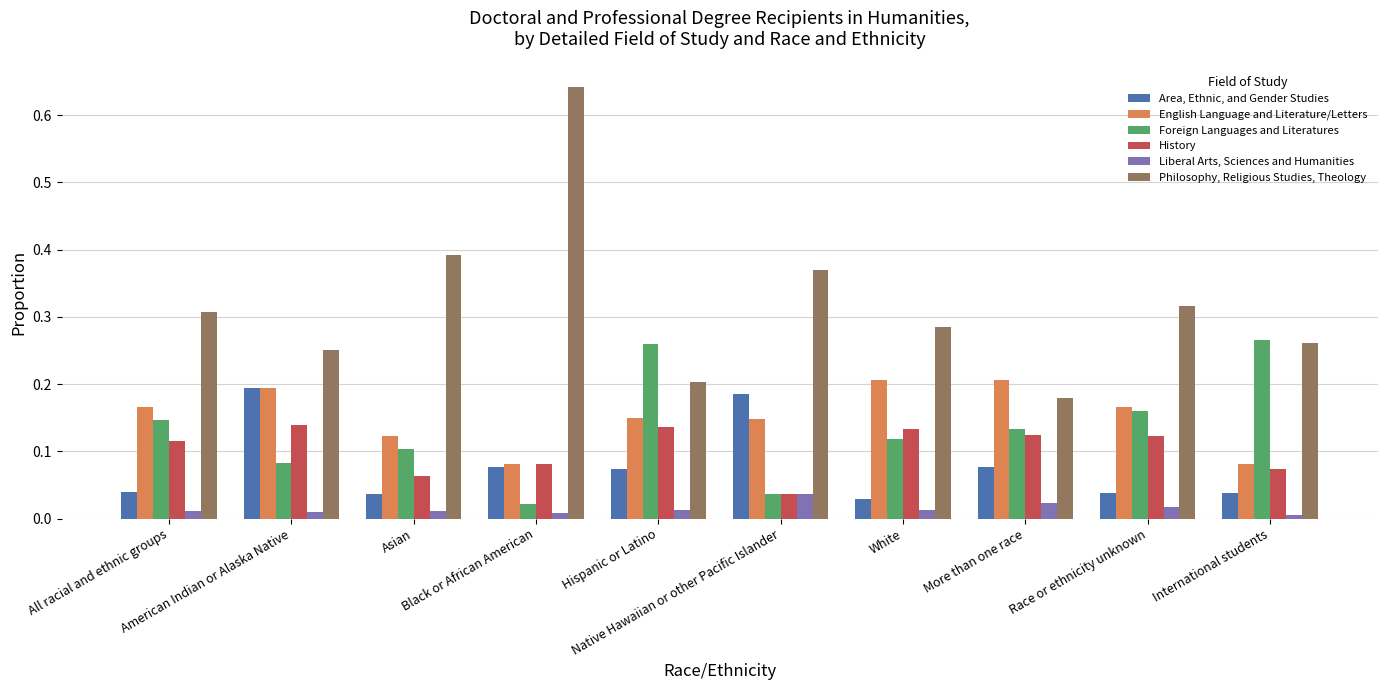

What is the sum of all English Language and Literature/Letters values?

1.5